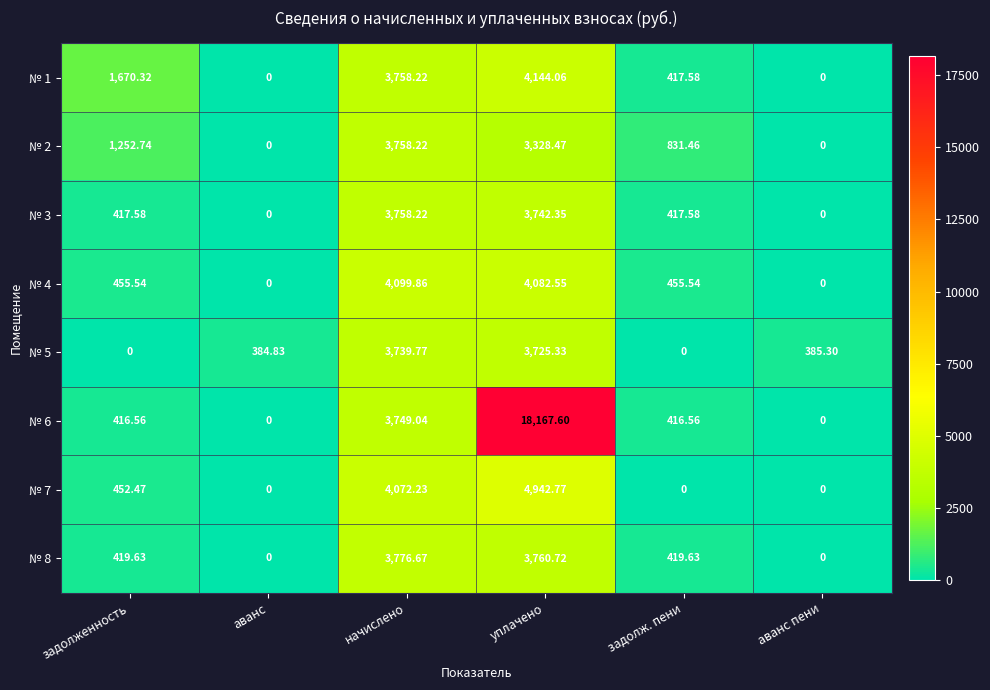

At which category does the chart reach its peak across all series?

уплачено